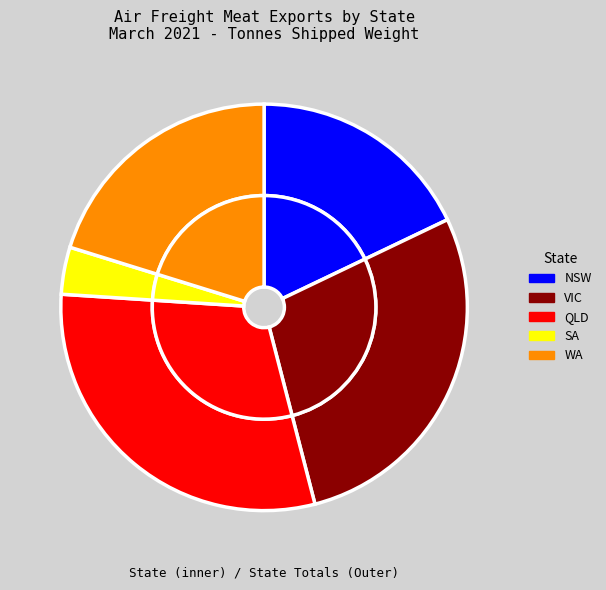

To the nearest percent, what is the difference between the VIC and WA slice percentages?

8%